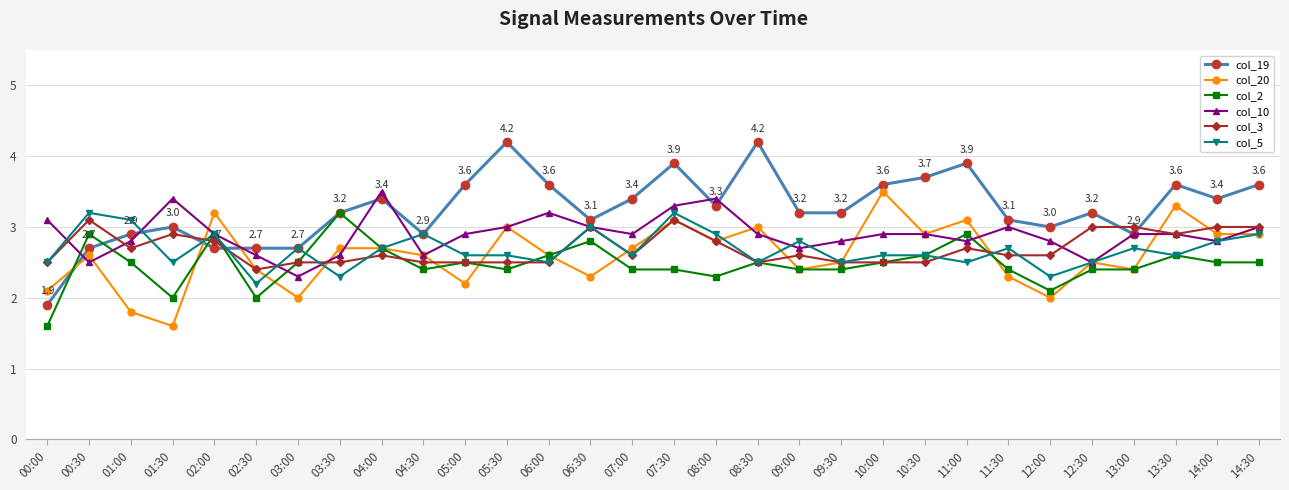

What position from the right is 12:00?

6